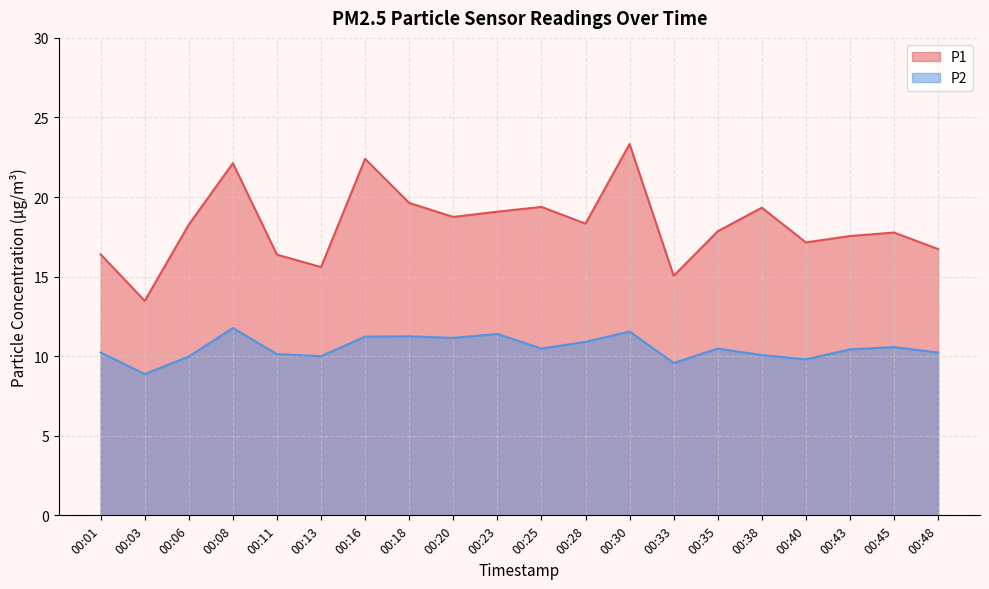

Which series changed the most between 00:08 and 00:20?

P1